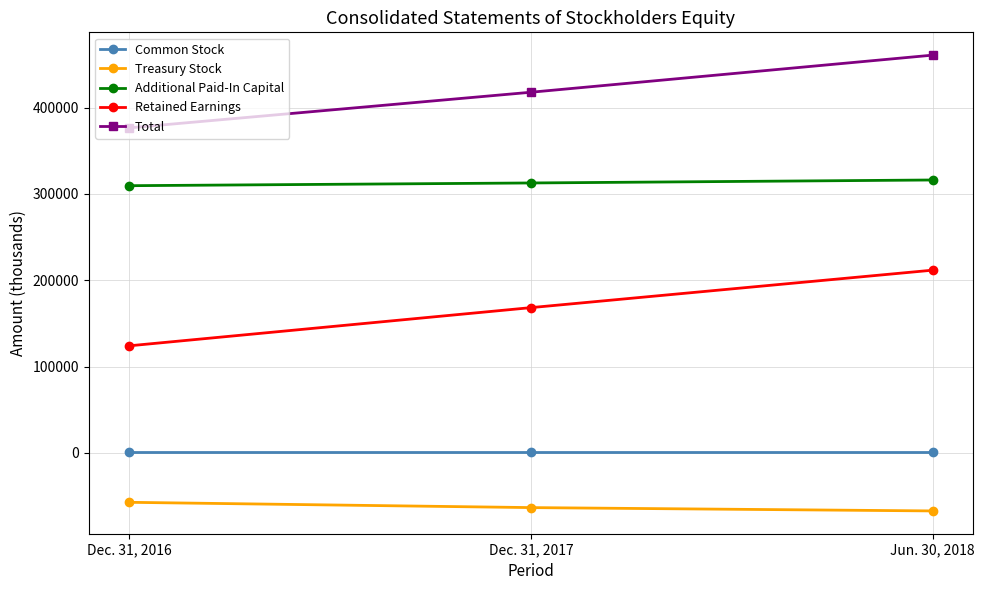

What position from the right is Jun. 30, 2018?

1